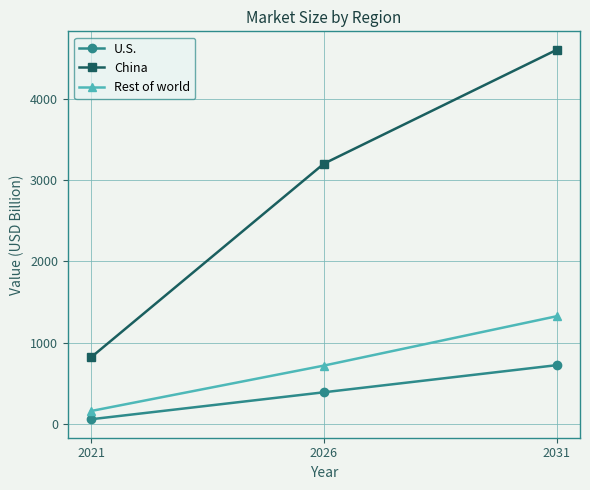

What are all the series names shown in the legend?

U.S., China, Rest of world